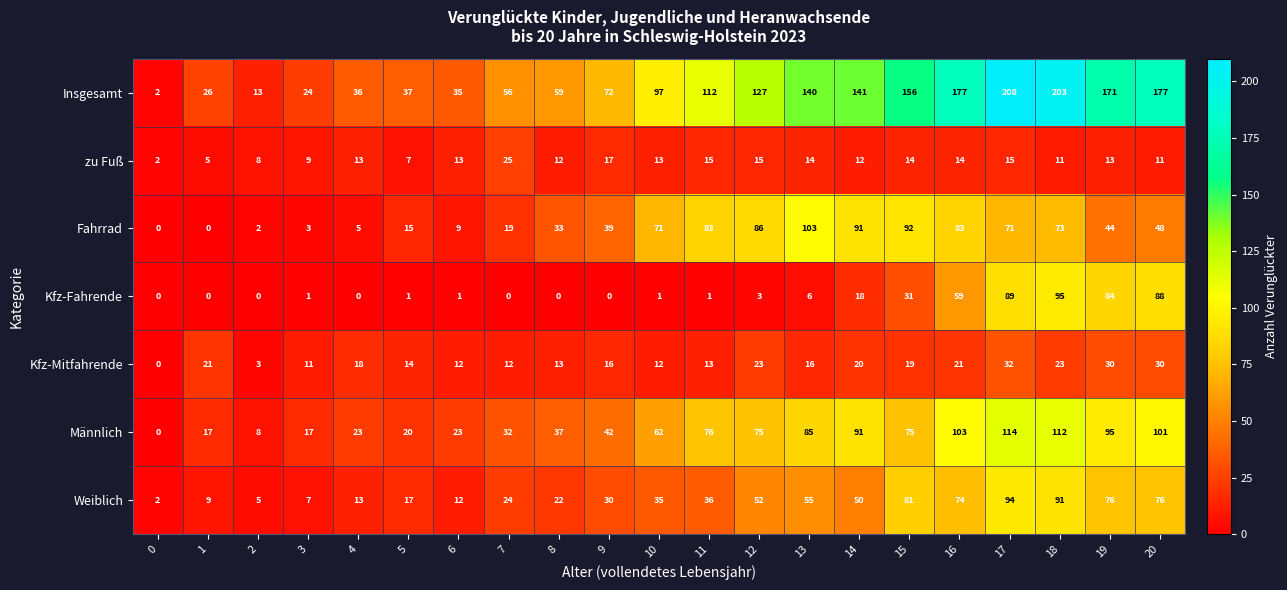

At how many categories does at least one series exceed 6?

20